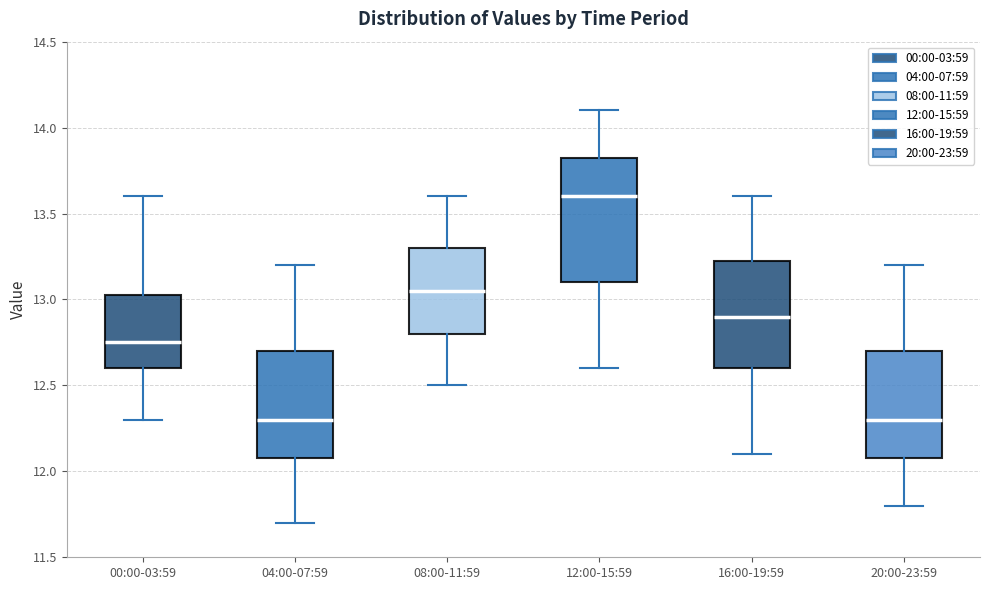

Which box's median line is the highest?

12:00-15:59